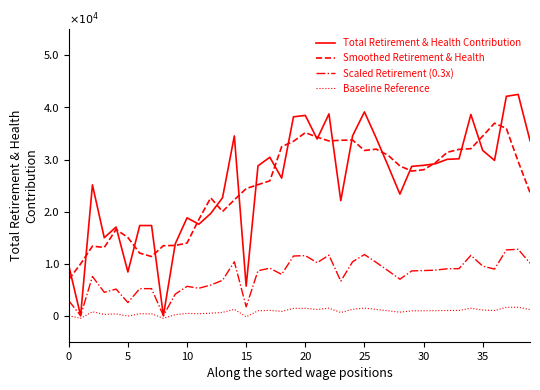

Does the chart display data point markers on the line(s)?

No